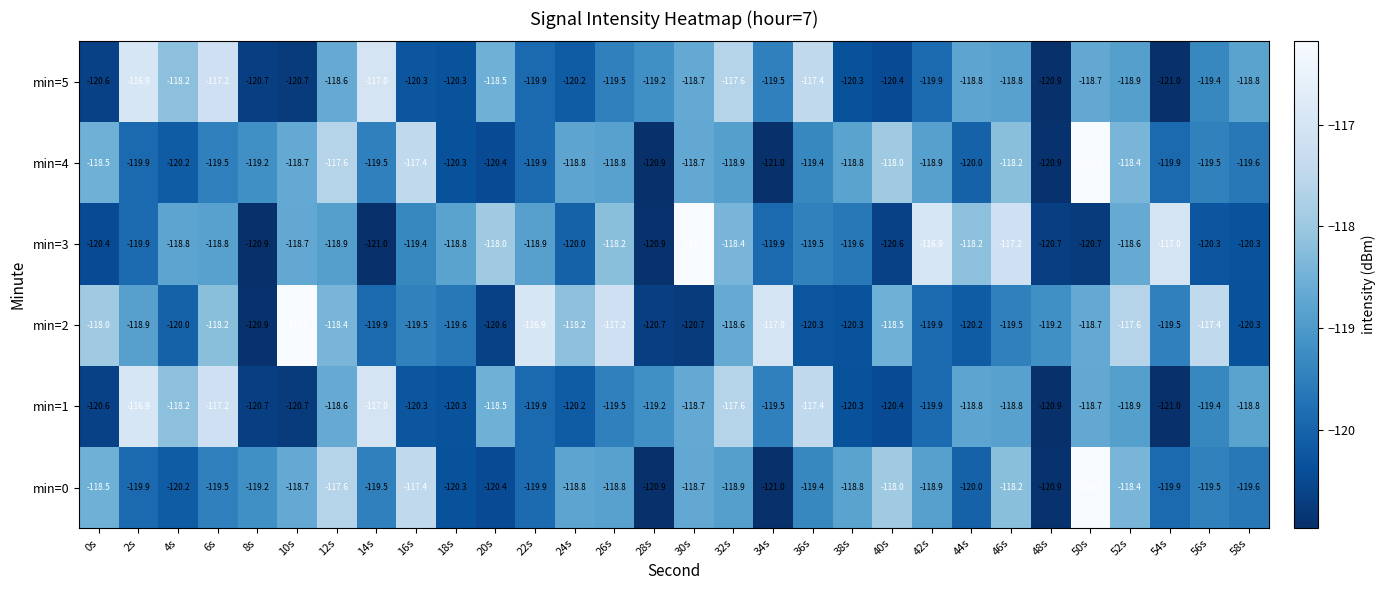

At which category is the sum across all series the highest?

50s